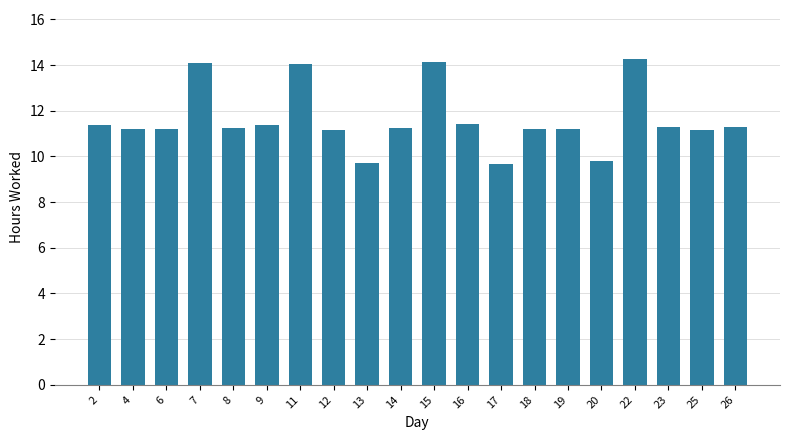

Between 14 and 11, which is larger?

11